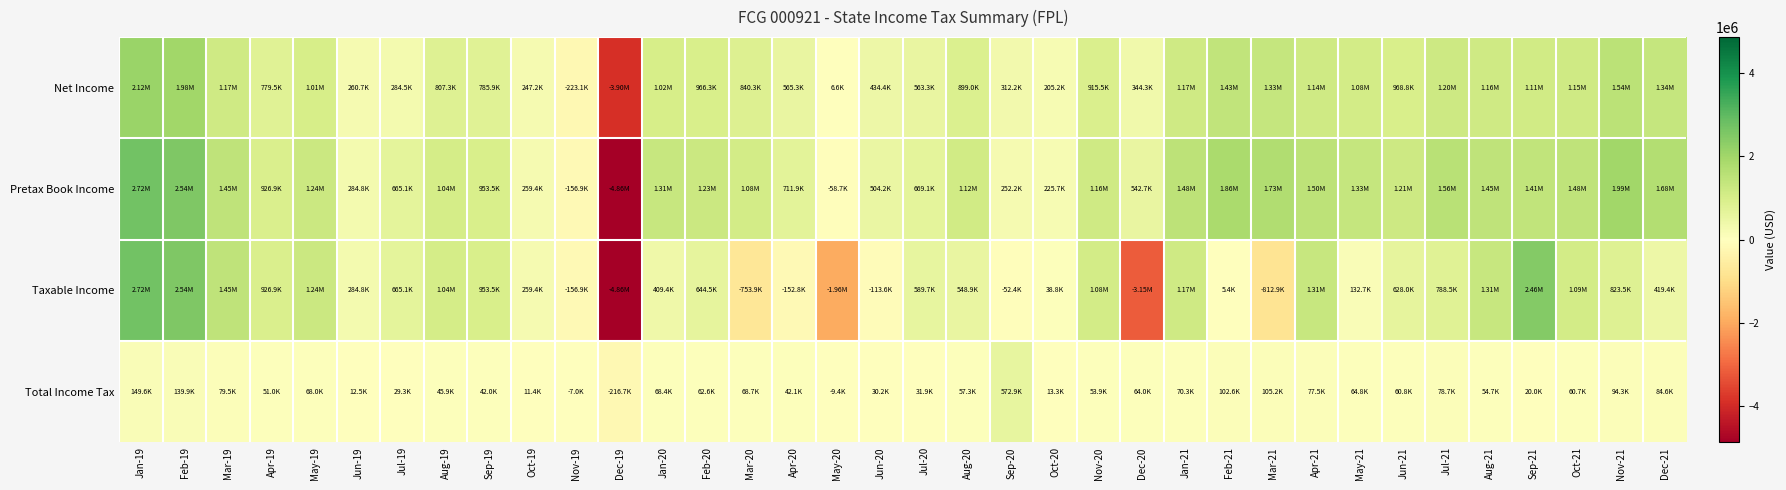

Which category has the lowest value across all series?

Dec-19